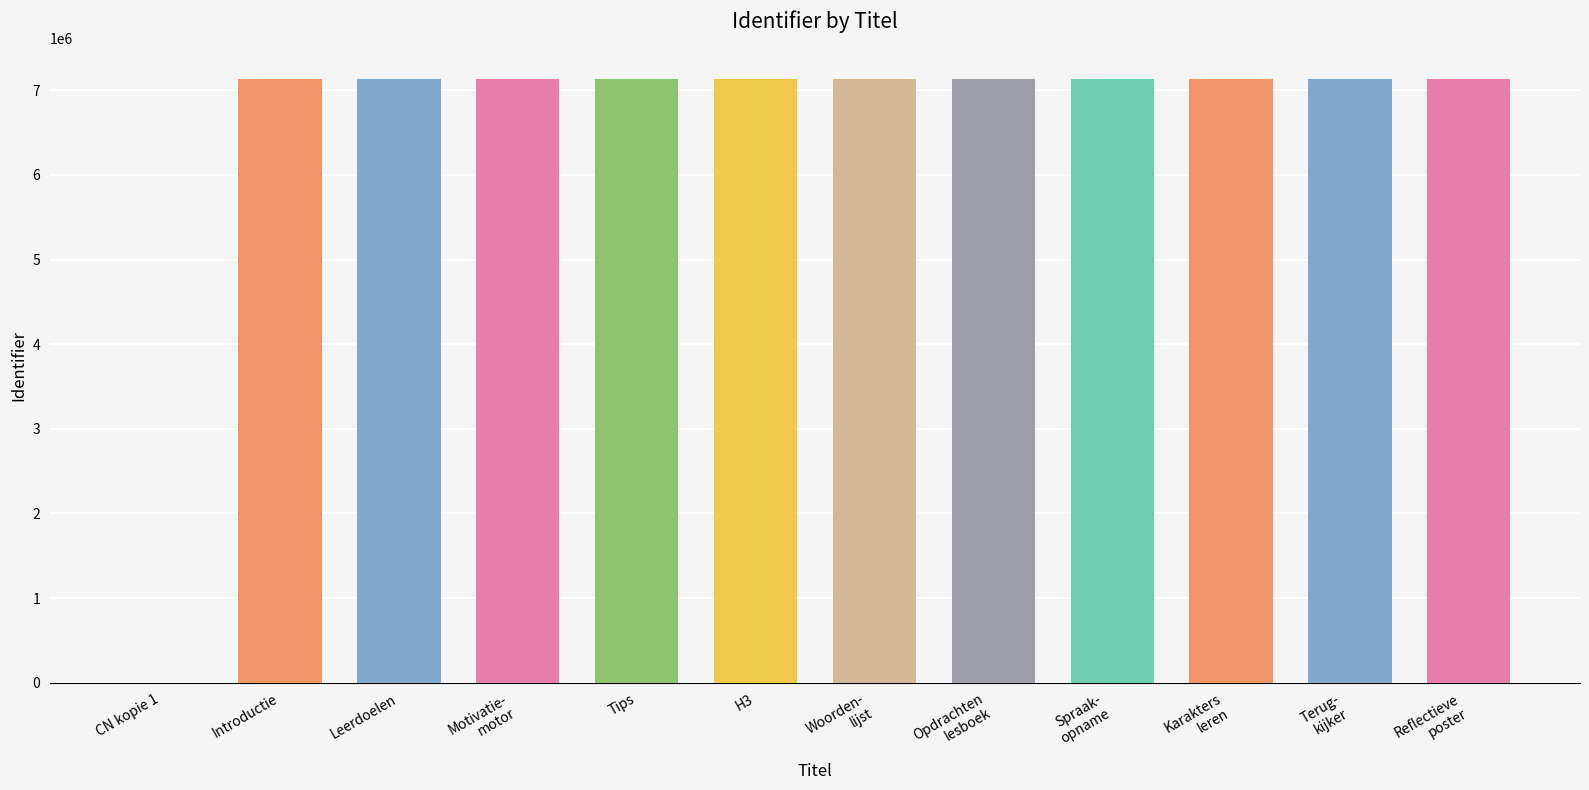

Rank the categories by value from lowest to highest.

CN - Les 3 lesboek. - kopie 1, Introductie, Leerdoelen en rubric, Motivatiemotor, Tips, H3, Woordenlijst, Opdrachten lesboek, Spraakopname, Karakters leren, Terugkijker, Reflectieve poster & journal